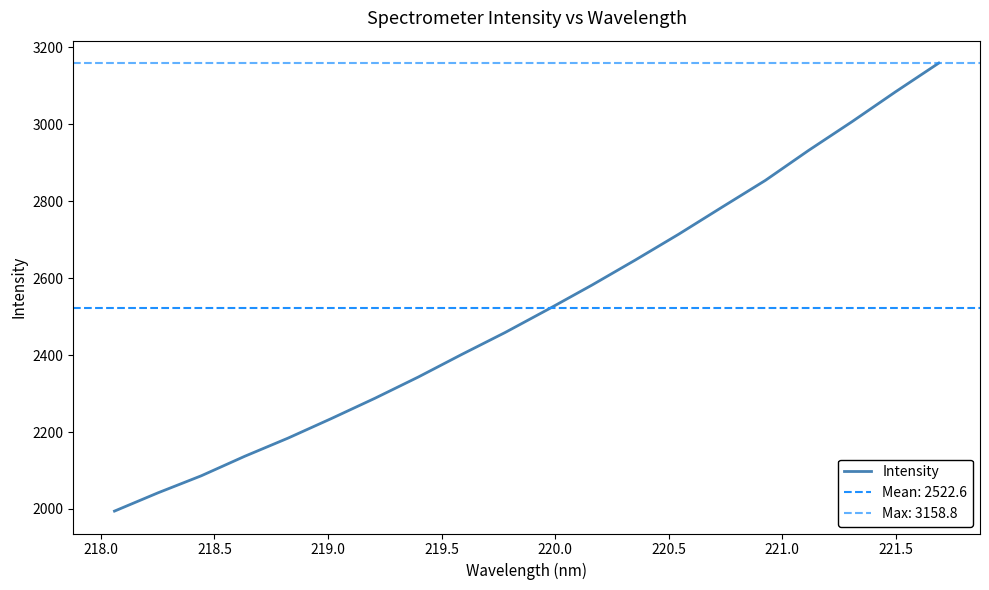

What is the difference between the second highest and second lowest values?

1042.0